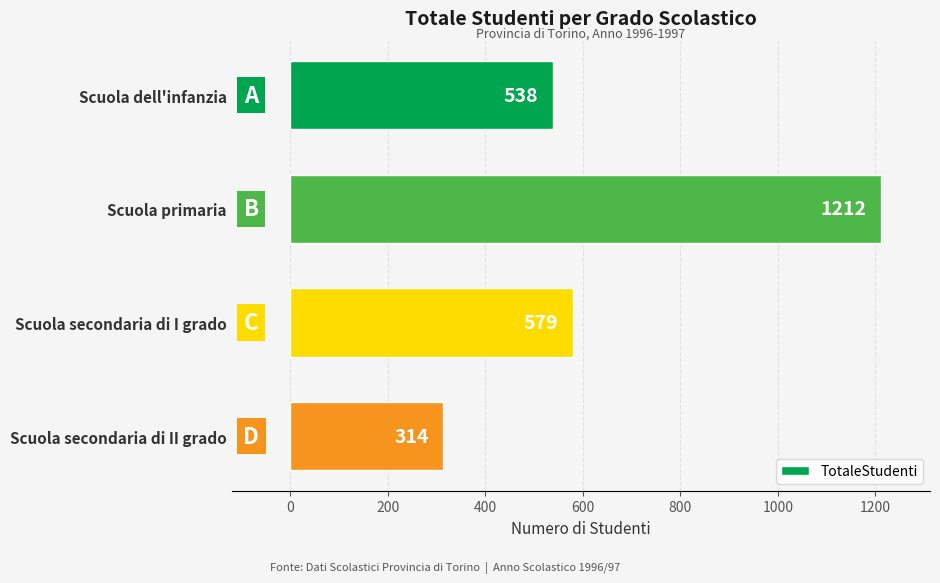

Does the chart contain stacked bars?

No